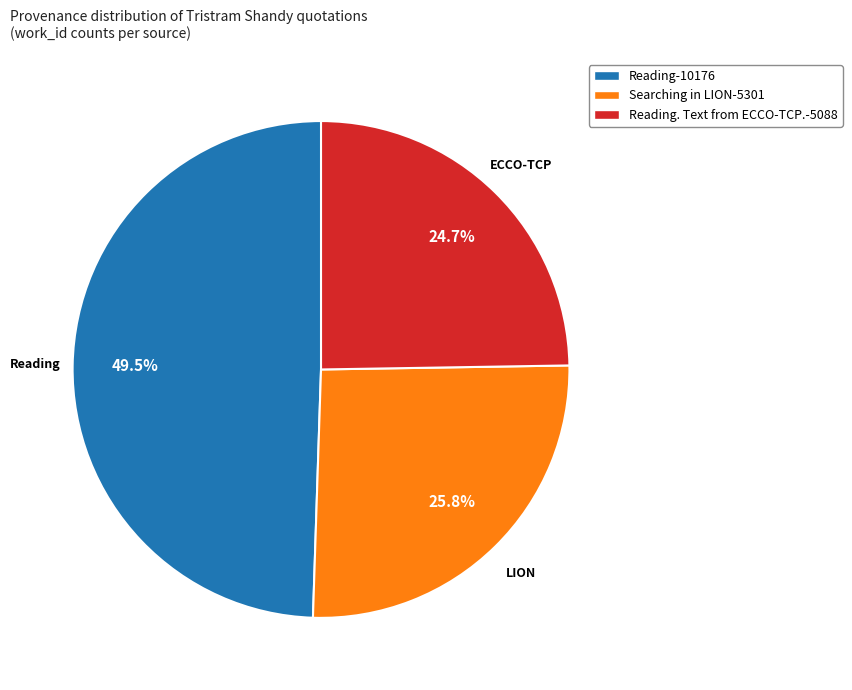

Combined, do Reading-10176 and Searching in LION-5301 account for over 50%?

Yes